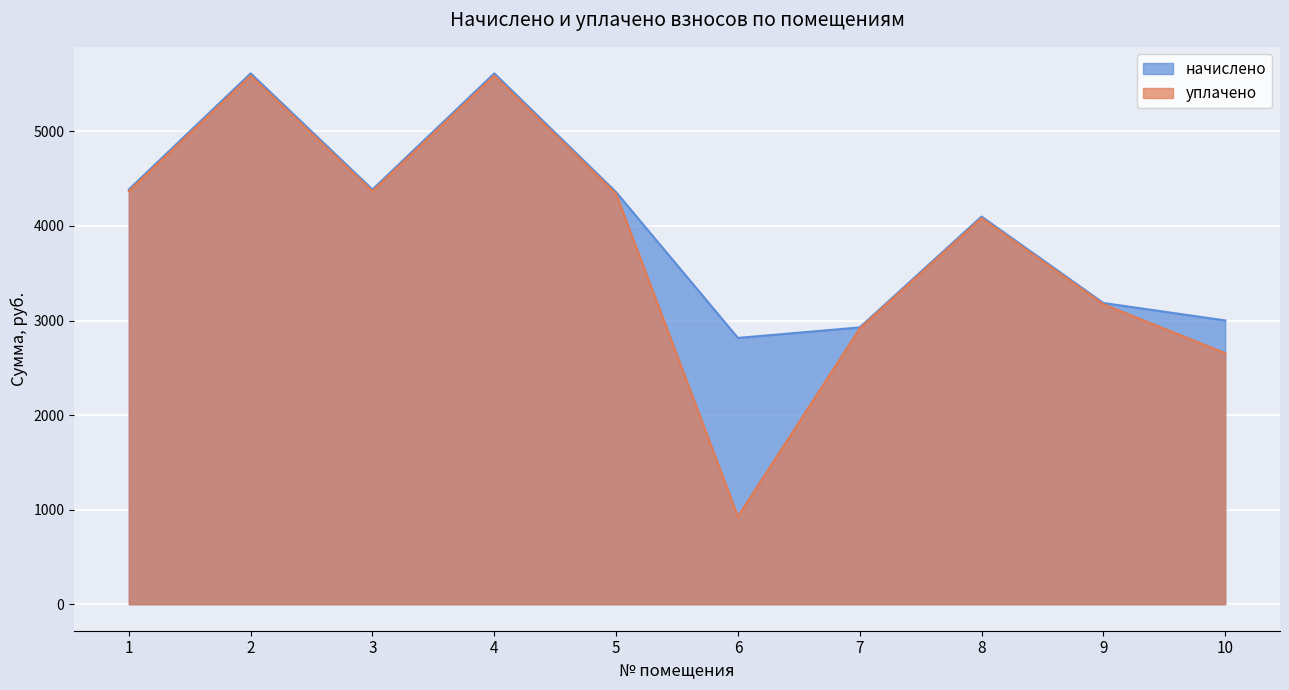

Which category has the lowest value across all series?

6